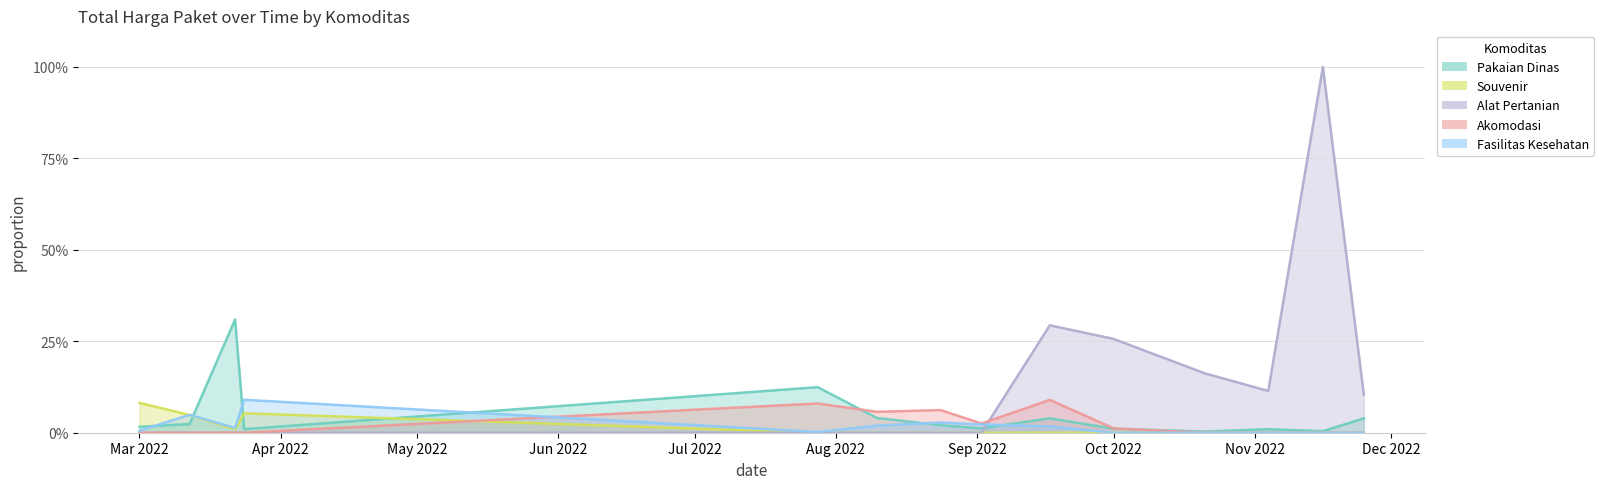

At which category is the sum across all series the highest?

2022-11-16